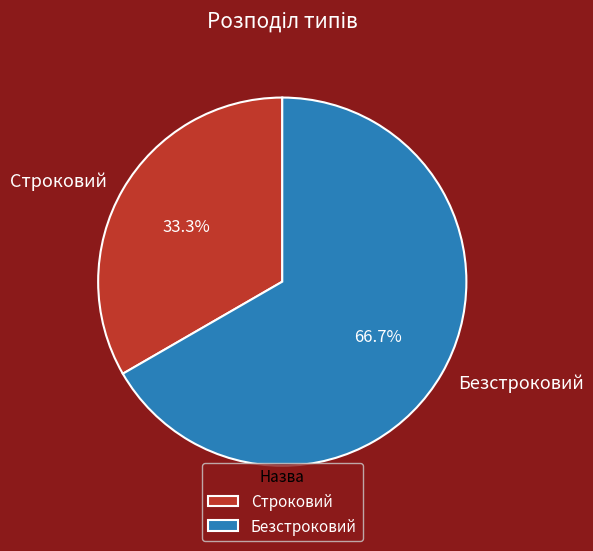

Is there any slice that represents more than half of the pie?

Yes